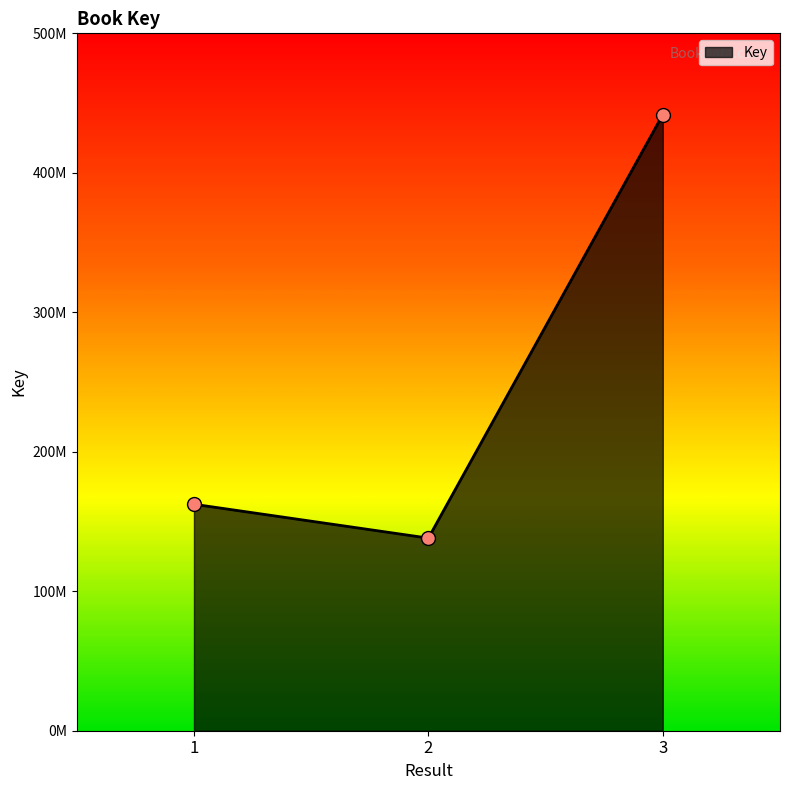

Is this an area chart (filled region under the line)?

Yes